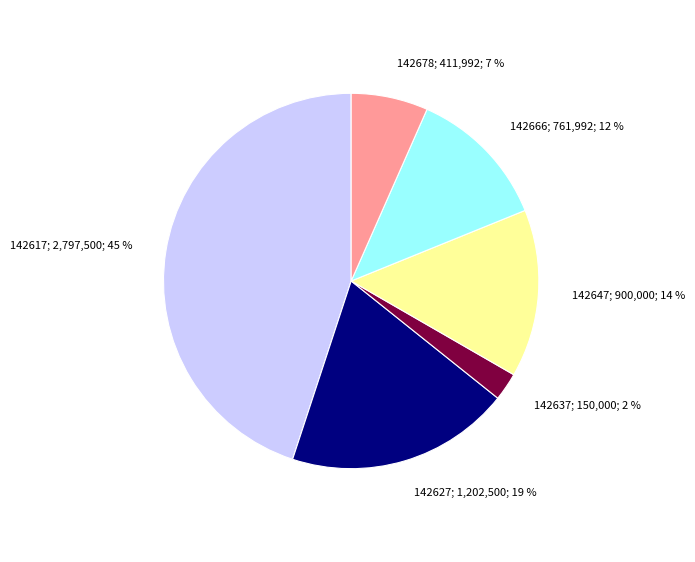

Which slice is the largest?

142617; 2,797,500; 45 %